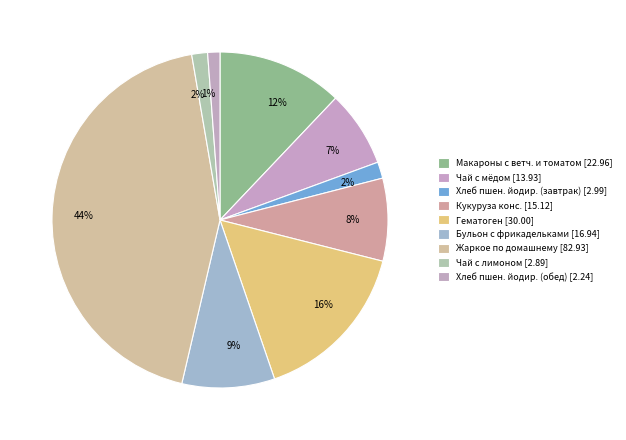

Which slice is the largest?

Жаркое по домашнему [82.93]